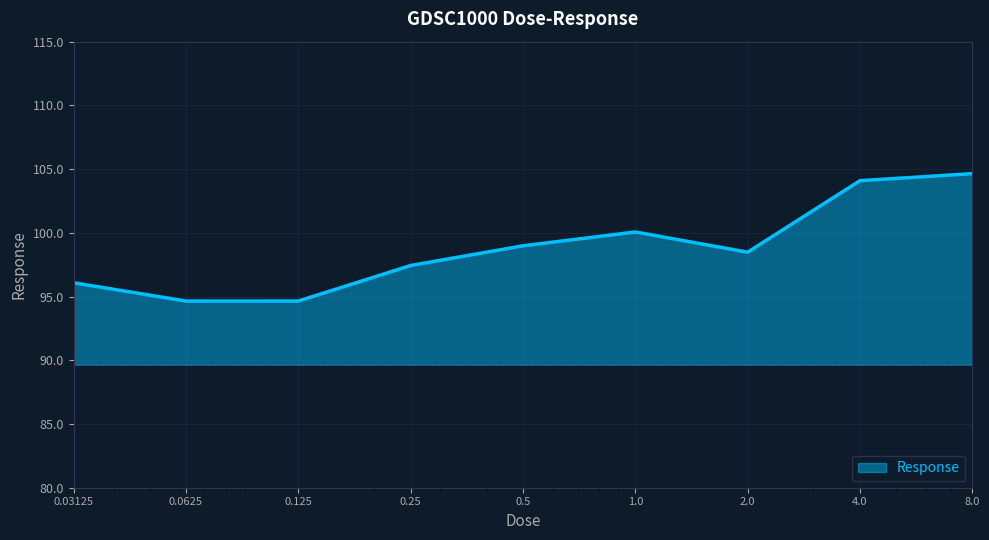

What is the smallest value displayed?

94.6